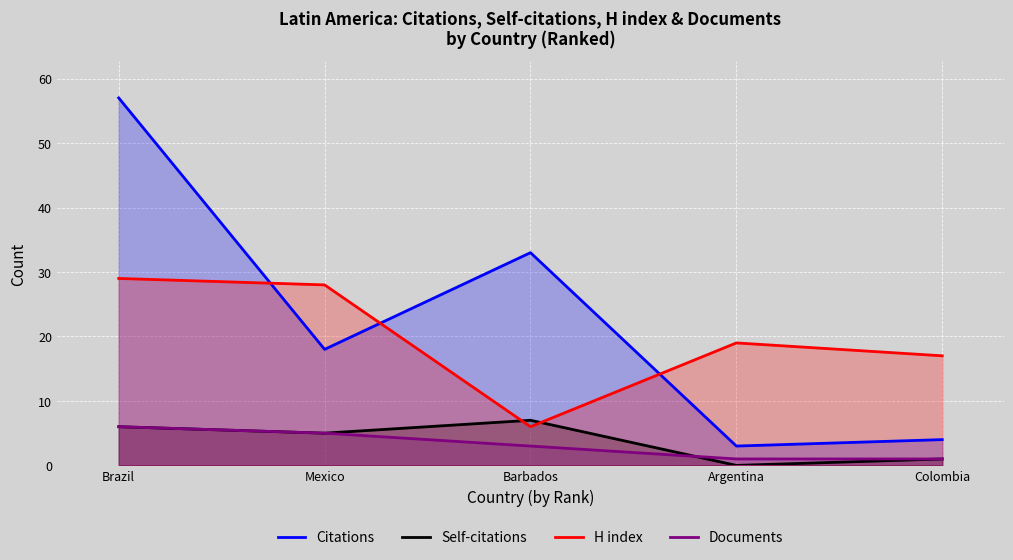

Reading left to right, list all the values displayed in this chart.

Citations: Brazil=57	Mexico=18	Barbados=33	Argentina=3	Colombia=4
Self-citations: Brazil=6	Mexico=5	Barbados=7	Argentina=0	Colombia=1
H index: Brazil=29	Mexico=28	Barbados=6	Argentina=19	Colombia=17
Documents: Brazil=6	Mexico=5	Barbados=3	Argentina=1	Colombia=1